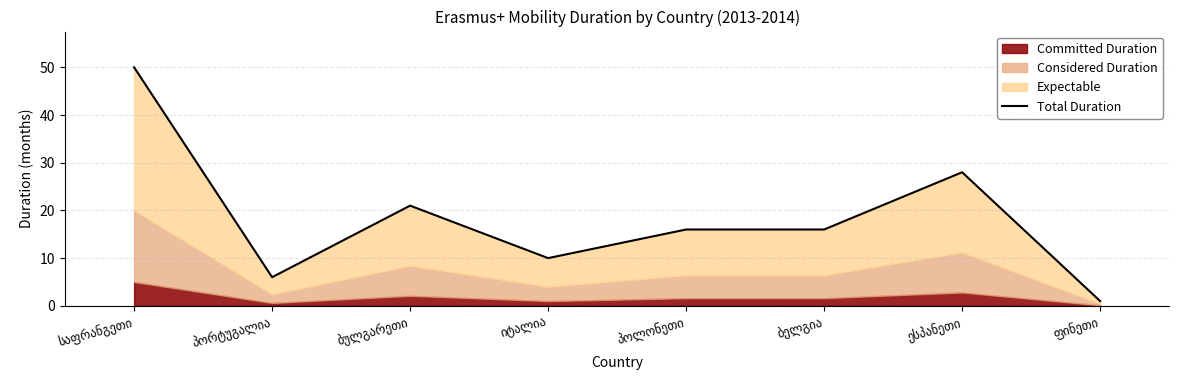

Which label corresponds to the smallest value in the chart?

ფინეთი